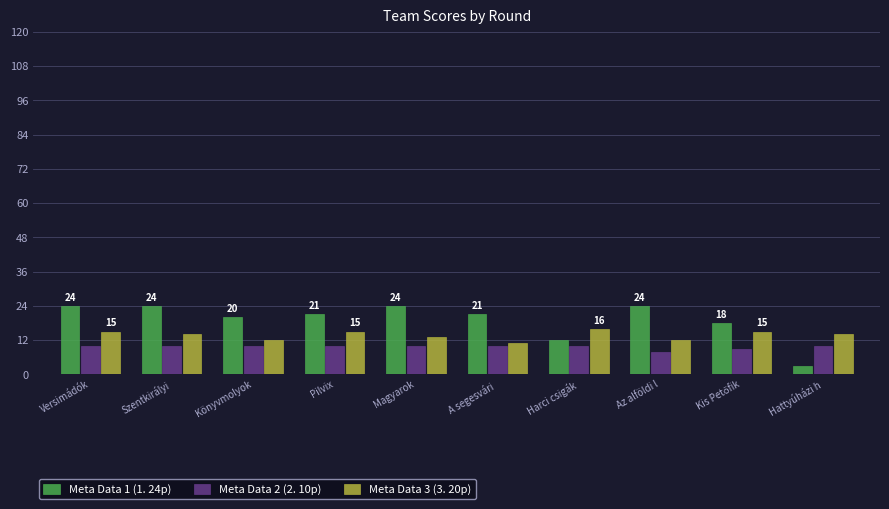

Is it true that Meta Data 2 (2. 10p) equals 4 at Könyvmolyok?

False